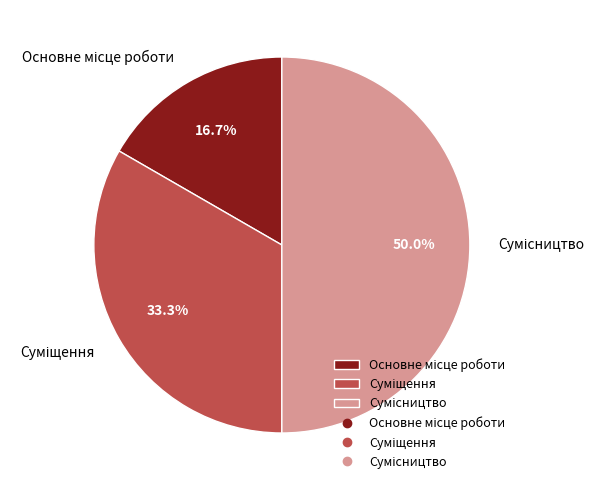

Approximately how many times larger is the value at Основне місце роботи compared to Сумісництво?

0.3